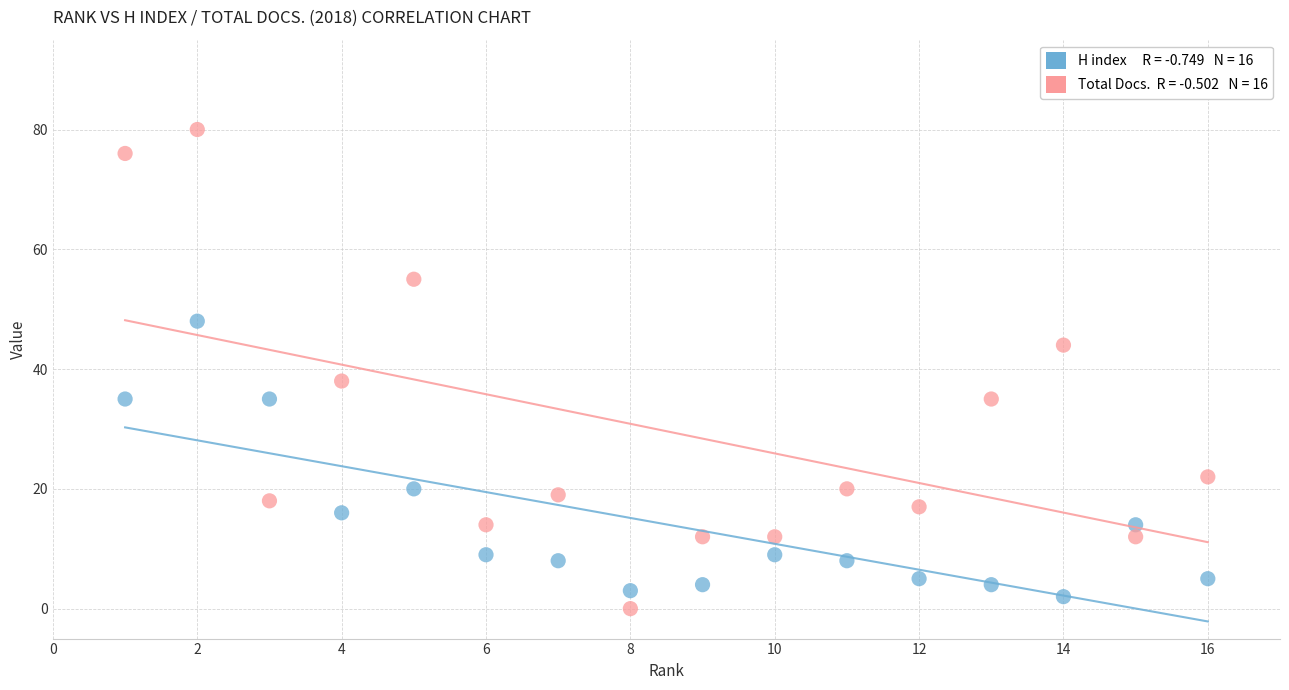

Across all series, what Y value is closest to 40?

38